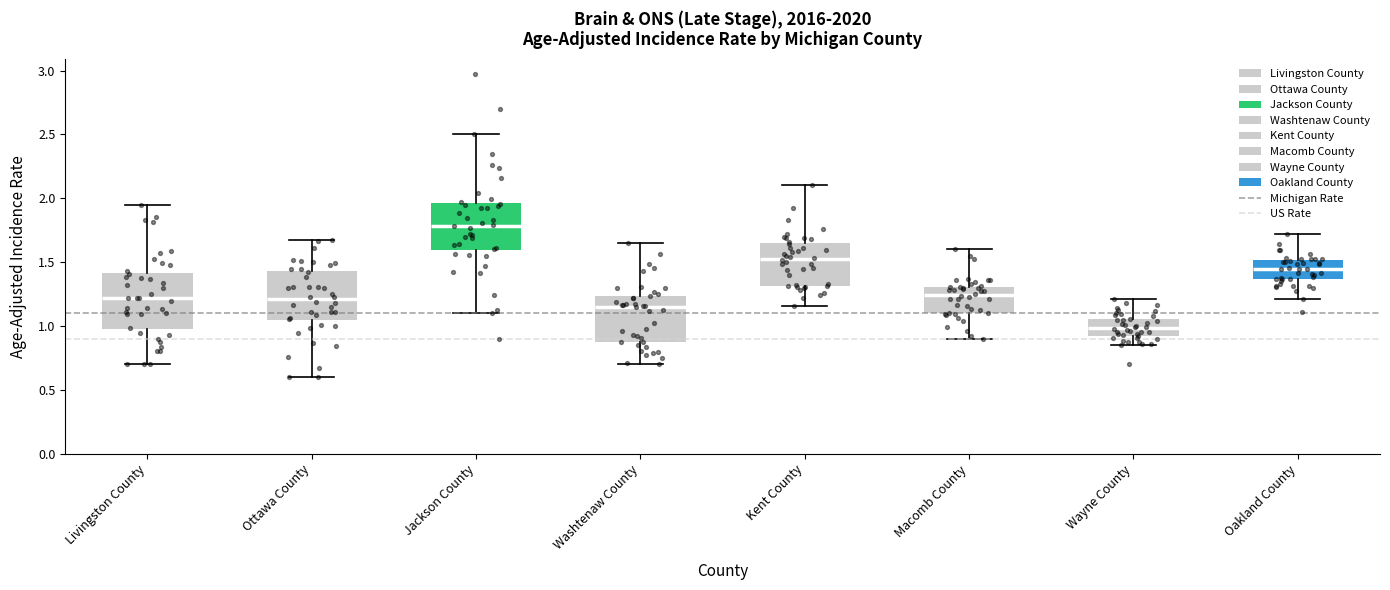

Comparing the boxes themselves (not the whiskers), which one is the tallest?

Livingston County